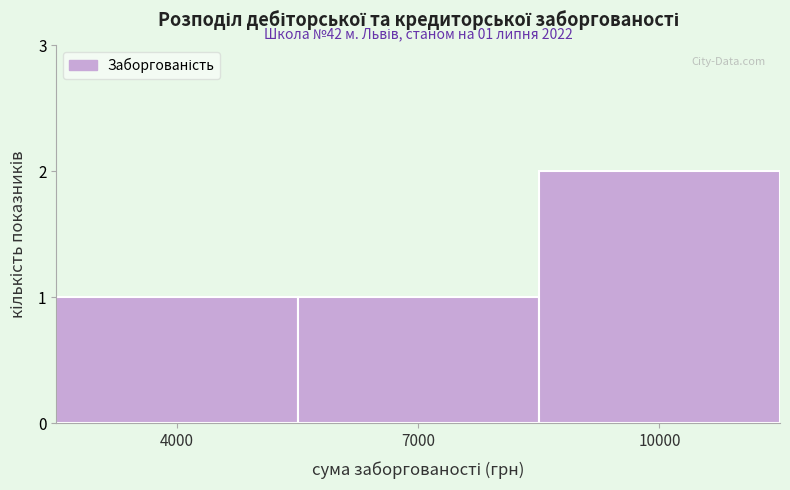

Reading right to left, transcribe all the data shown in this chart.

2	1	1